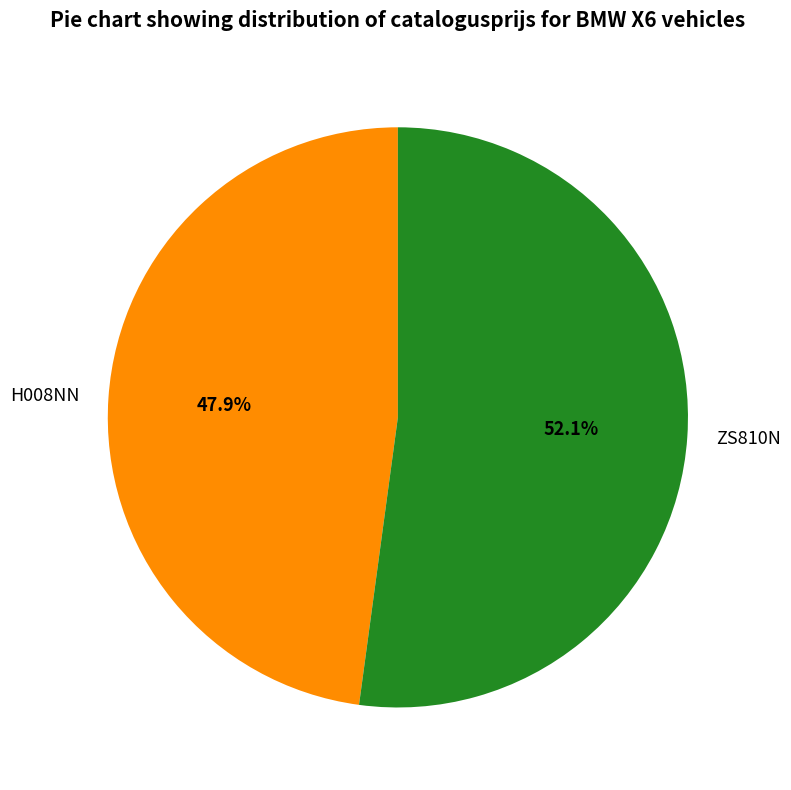

What is the ratio of the value at ZS810N to the value at H008NN?

1.1